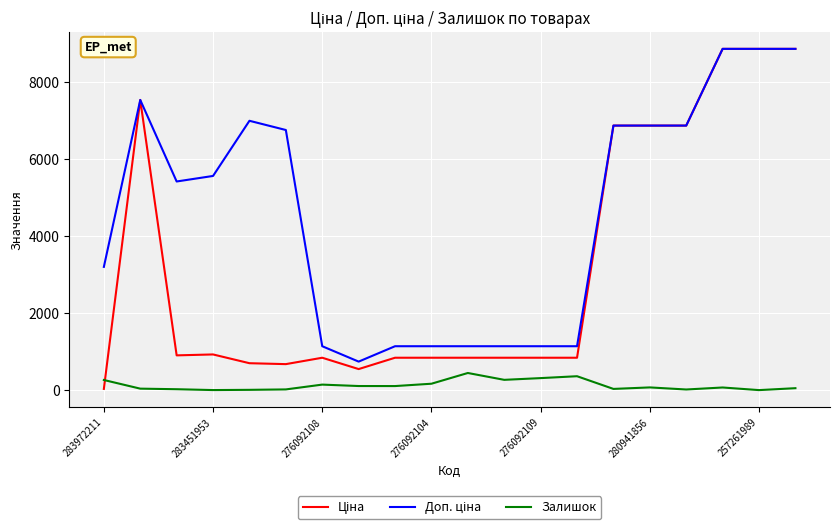

What is the greatest value displayed?

8874.6